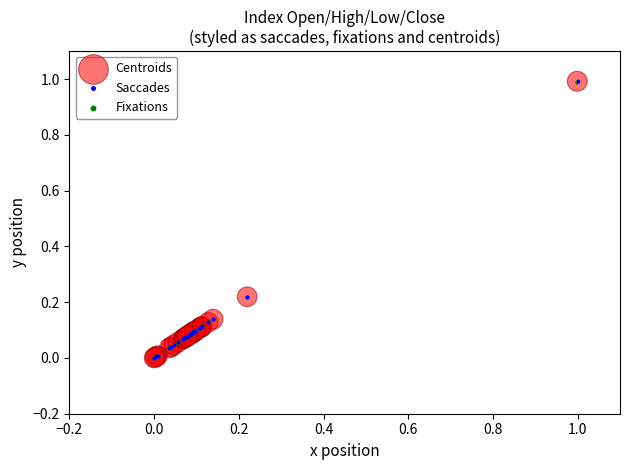

Which series has the largest Y range (max minus min)?

Saccades